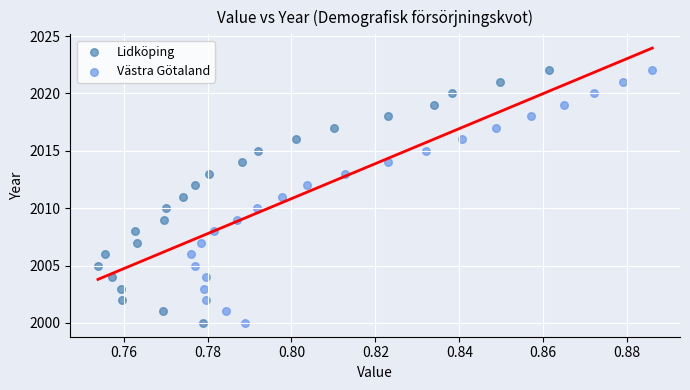

What are all the series names shown in the legend?

Lidköping, Västra Götaland